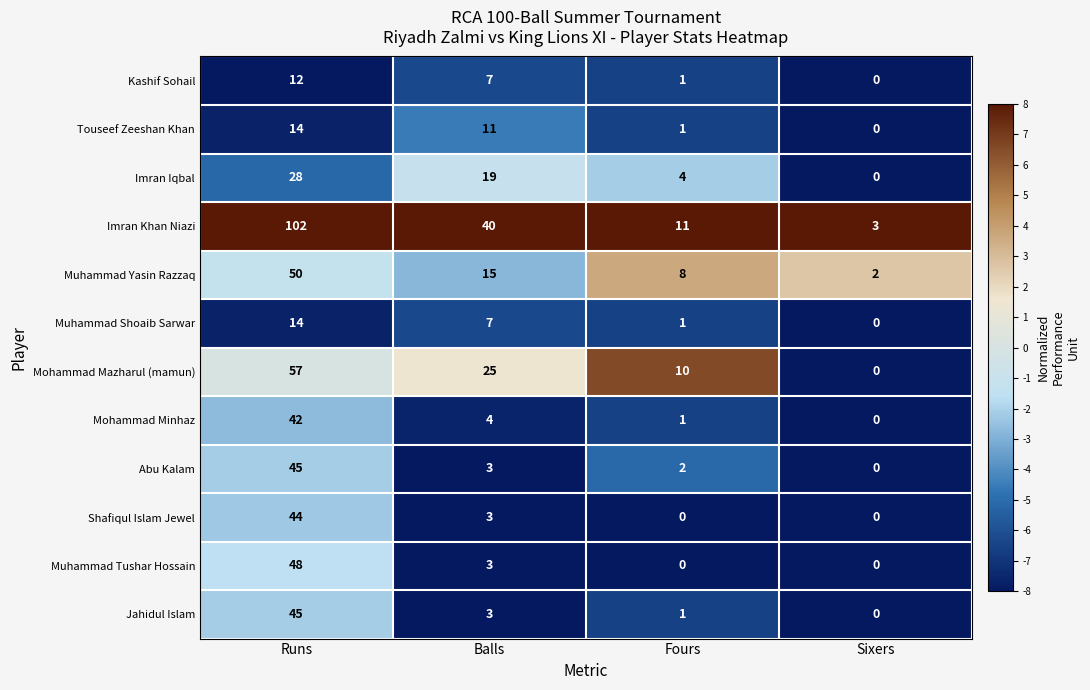

Where is Imran Khan Niazi nearest to the value 52?

Balls